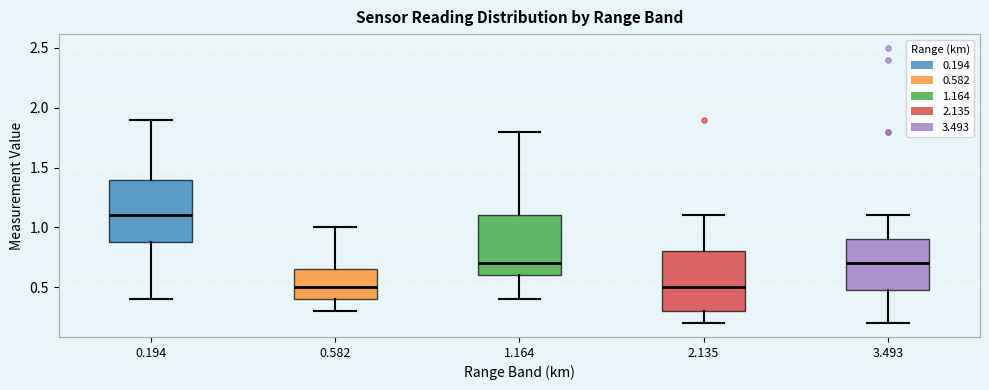

Reading left to right, read every box against the y-axis: the position of its median line, the range the box covers, and the ends of its whiskers. The values are not printed on the chart, so give them approximately, as read against the axis.

0.194: median 1.10, box 0.90 to 1.40, whiskers 0.40 to 1.90
0.582: median 0.50, box 0.40 to 0.65, whiskers 0.30 to 1.00
1.164: median 0.70, box 0.60 to 1.10, whiskers 0.40 to 1.80
2.135: median 0.50, box 0.30 to 0.80, whiskers 0.20 to 1.10
3.493: median 0.70, box 0.50 to 0.90, whiskers 0.20 to 1.10